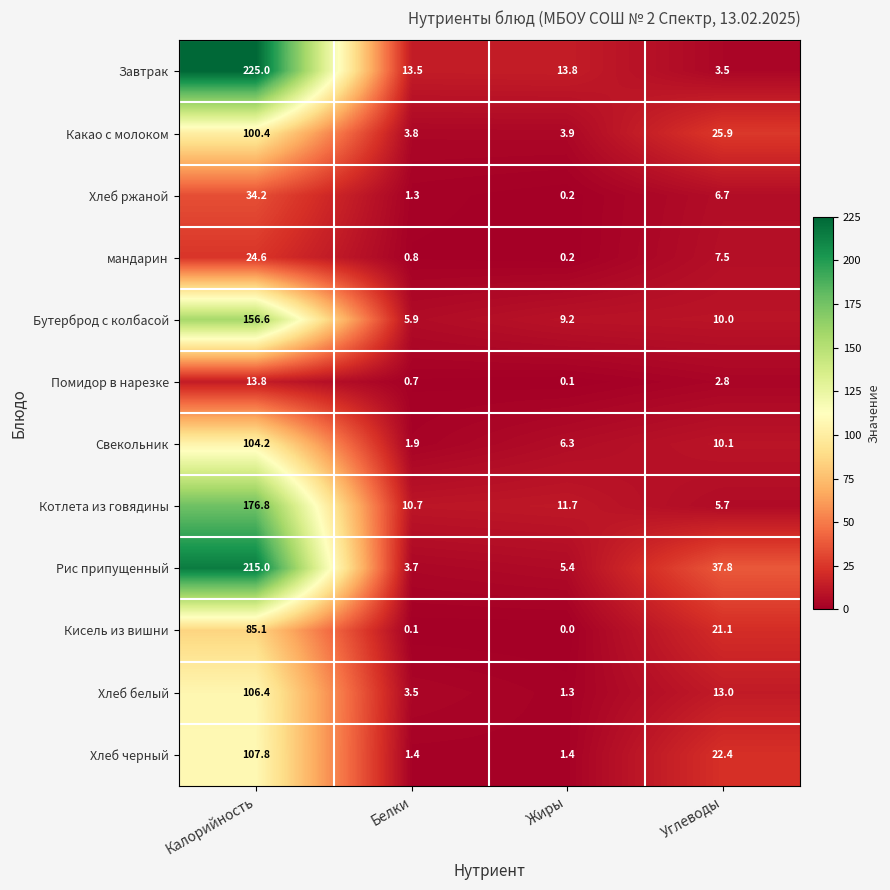

What is the total value across all series at Белки?

47.3